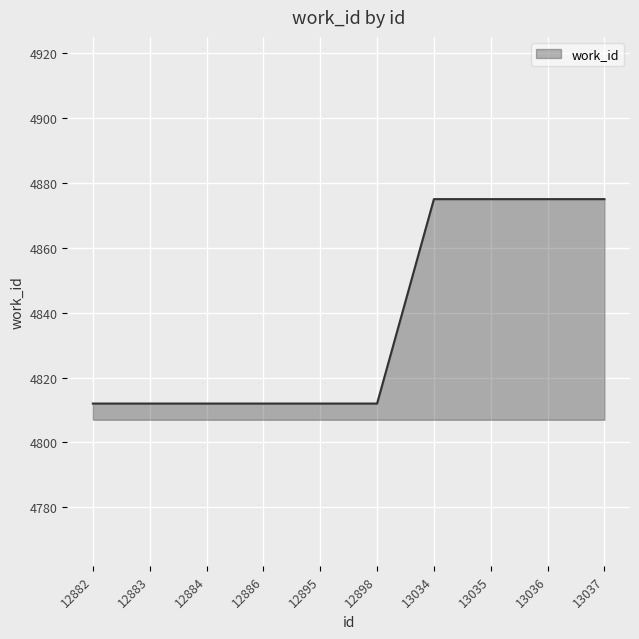

What is the minimum value shown in the chart?

4812